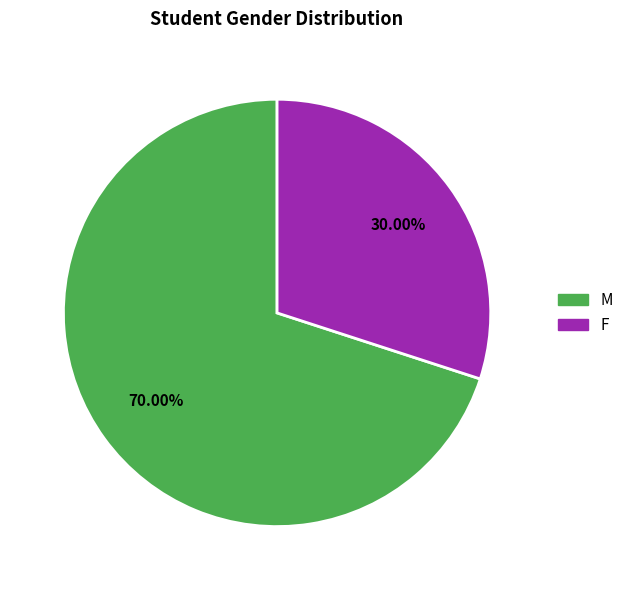

How many slices are in this pie chart?

2